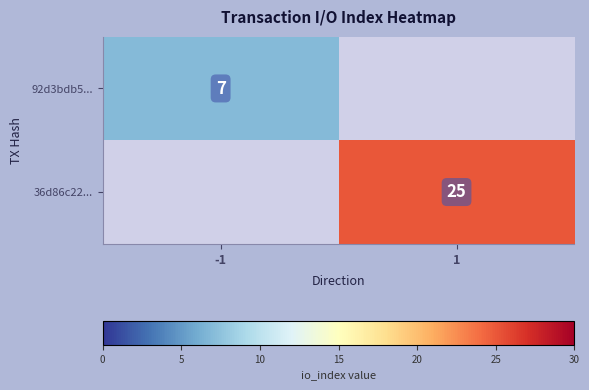

Is the value of 36d86c22... at 1 greater than the value of 92d3bdb5... at -1?

Yes